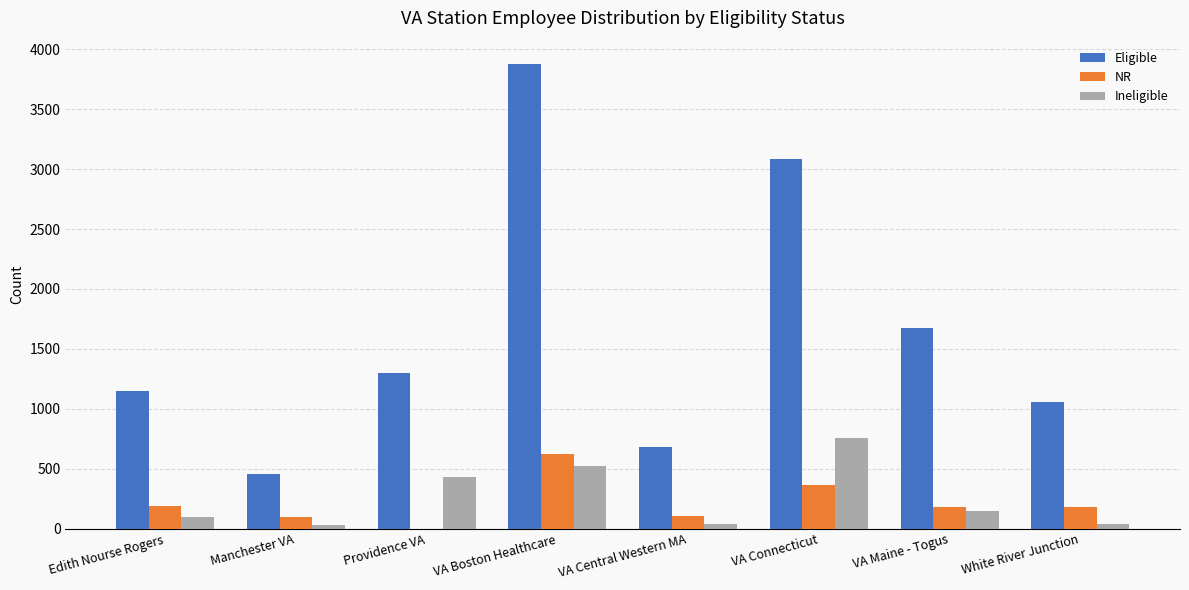

The value of NR at VA Boston Healthcare is 626. True or false?

True